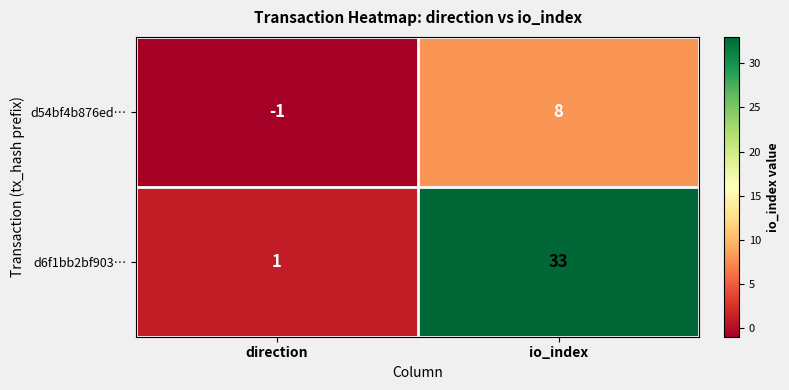

Which category has the highest value across all series?

io_index